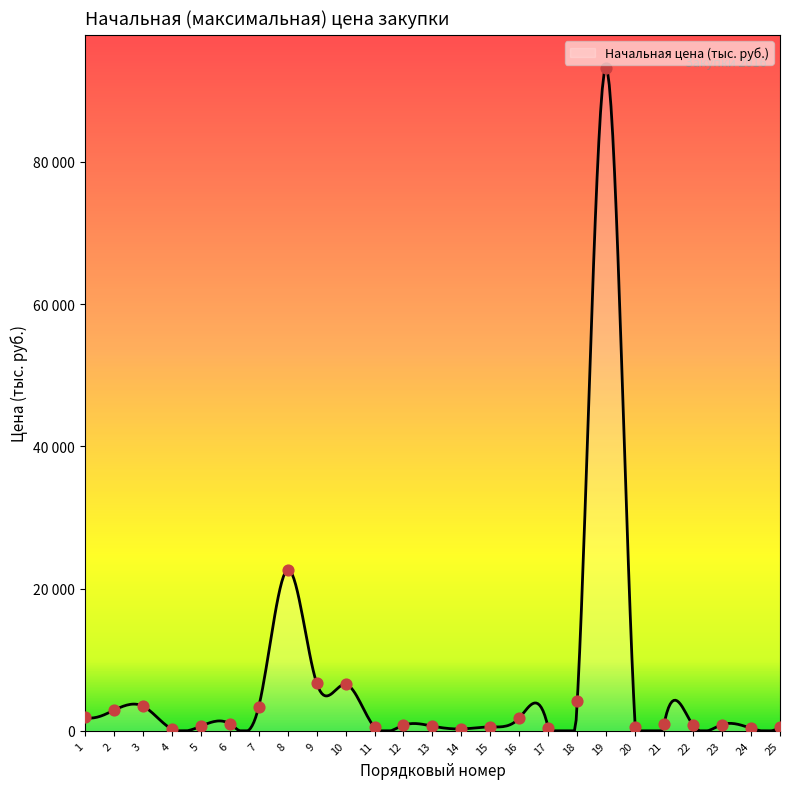

What is the ratio of the value at 22 to the value at 21?

0.8